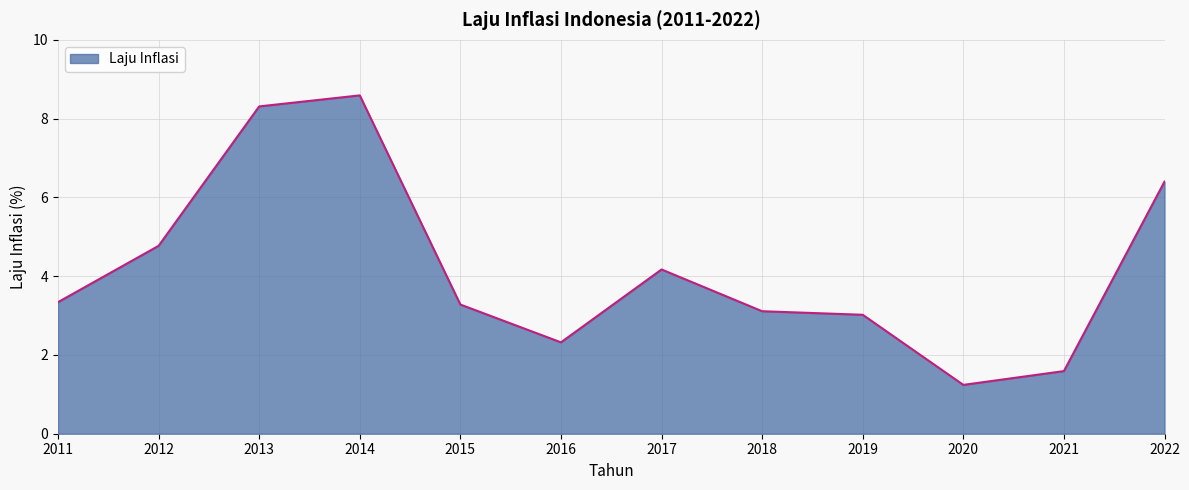

How many lines are shown in the chart?

1